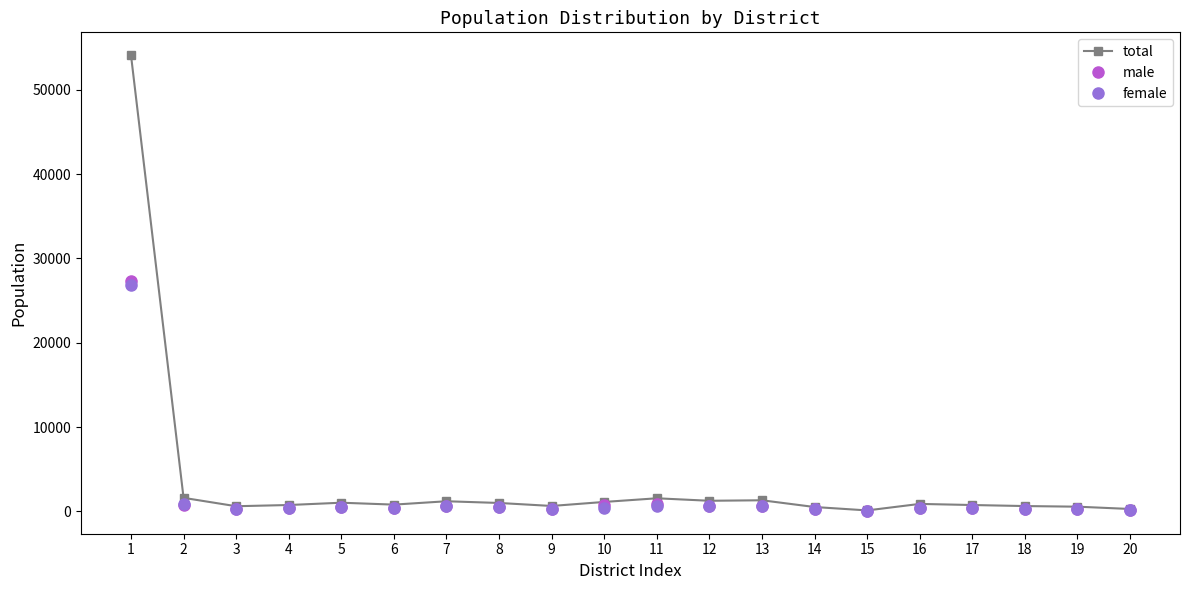

The value of total at 11 is 1544. True or false?

True